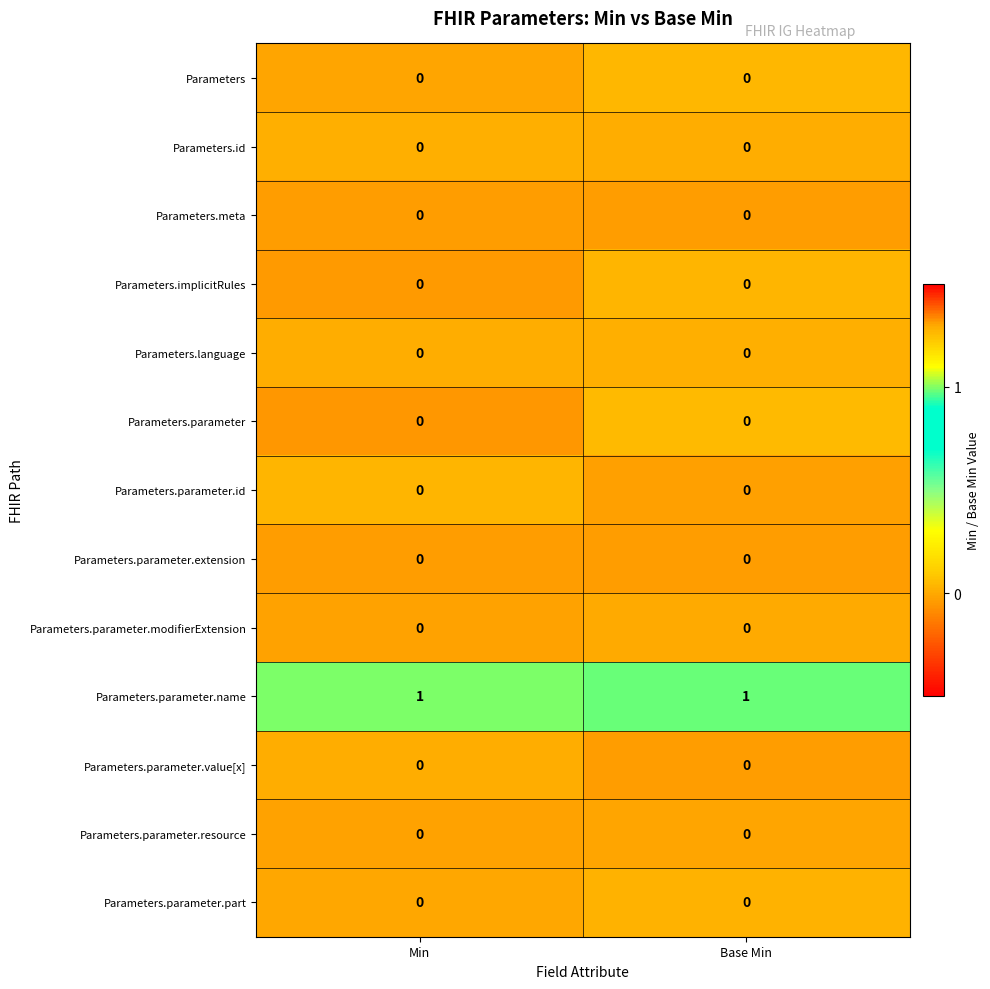

The Parameters.implicitRules series shows 0 at Min. True or false?

True